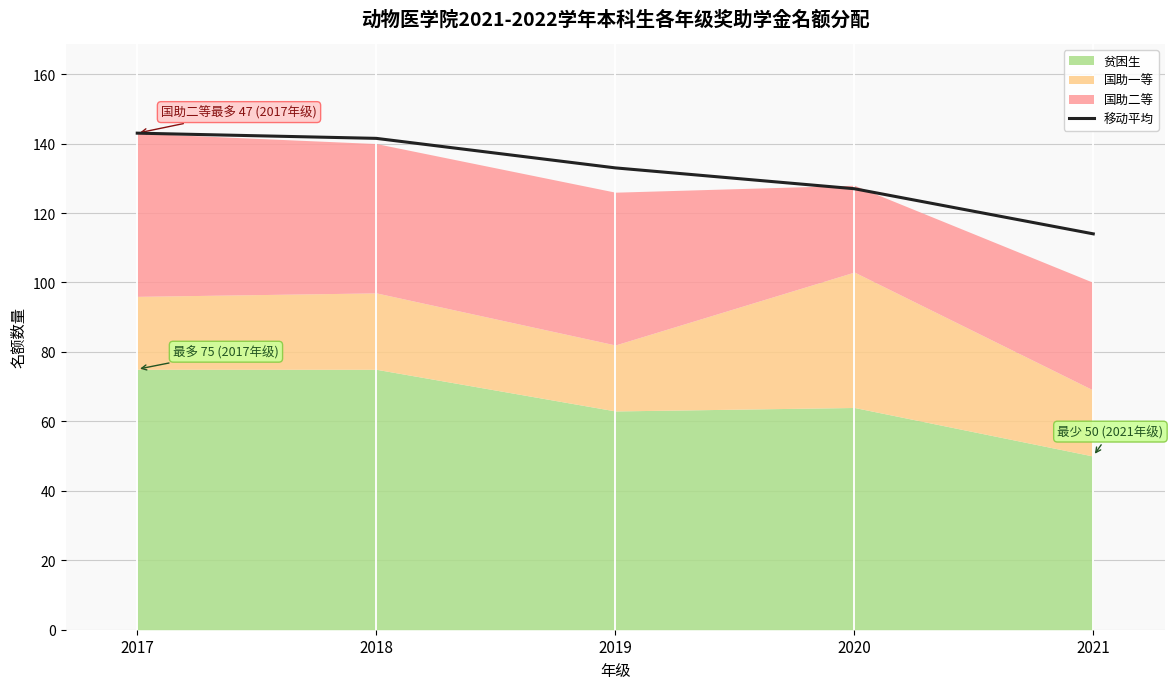

How many data points are less than 133?

2